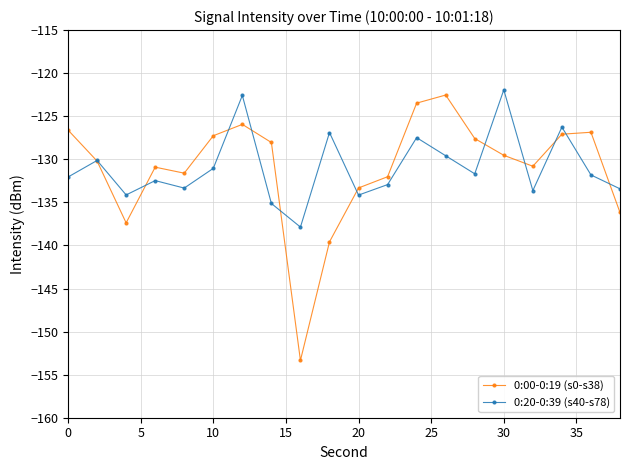

What is the greatest value displayed?

-121.9